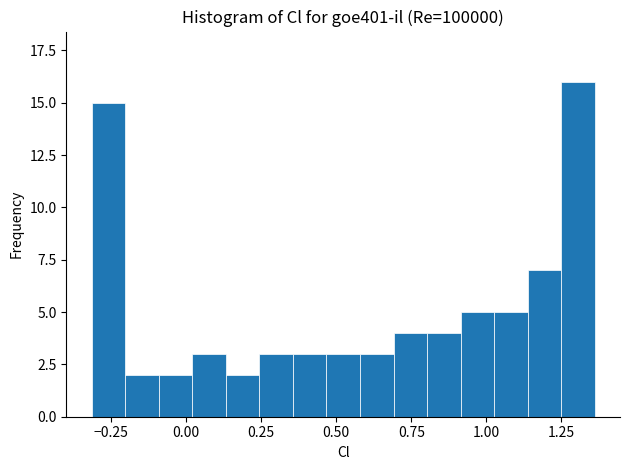

Read against the x-axis, roughly where is the centre of the tallest bar?

1.30